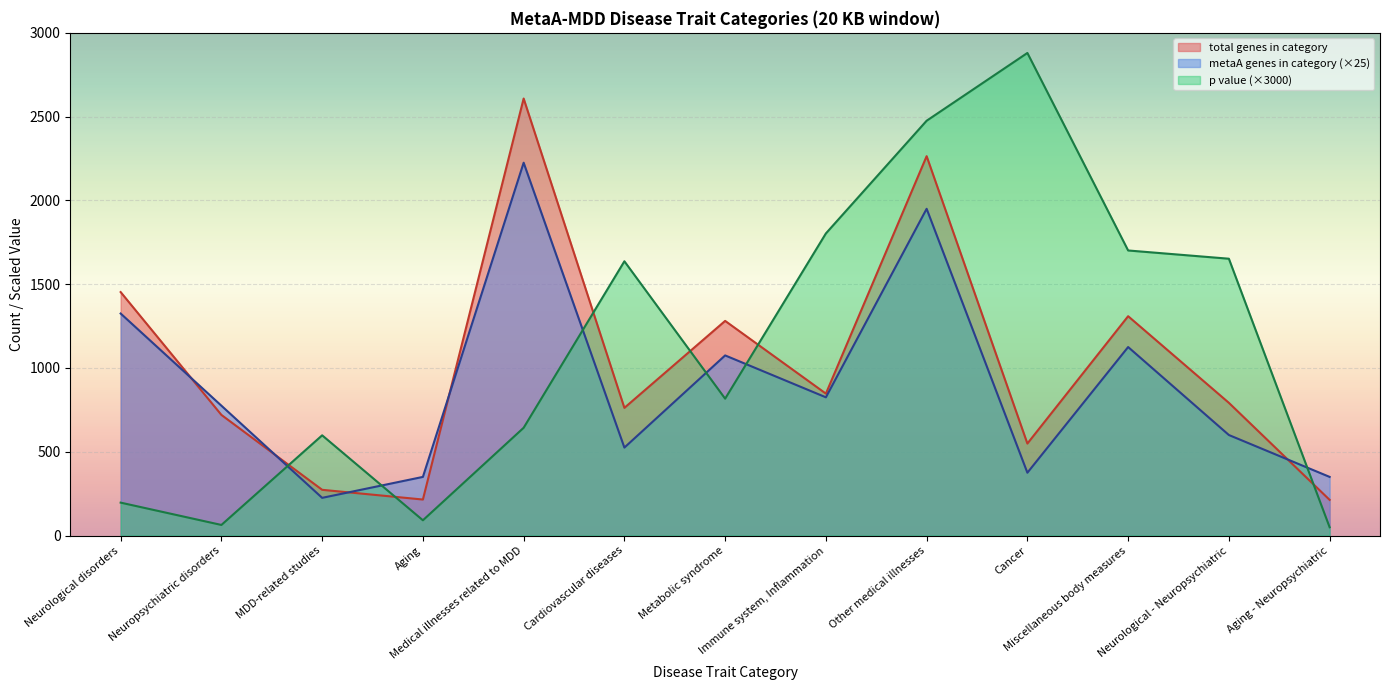

How many lines are shown in the chart?

3